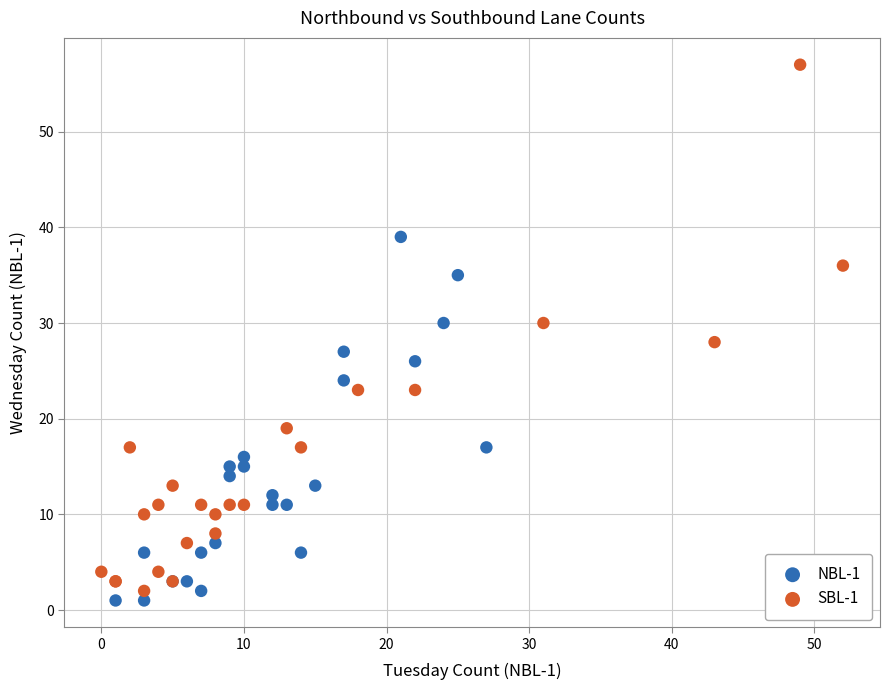

Which series reaches the maximum Y coordinate?

SBL-1